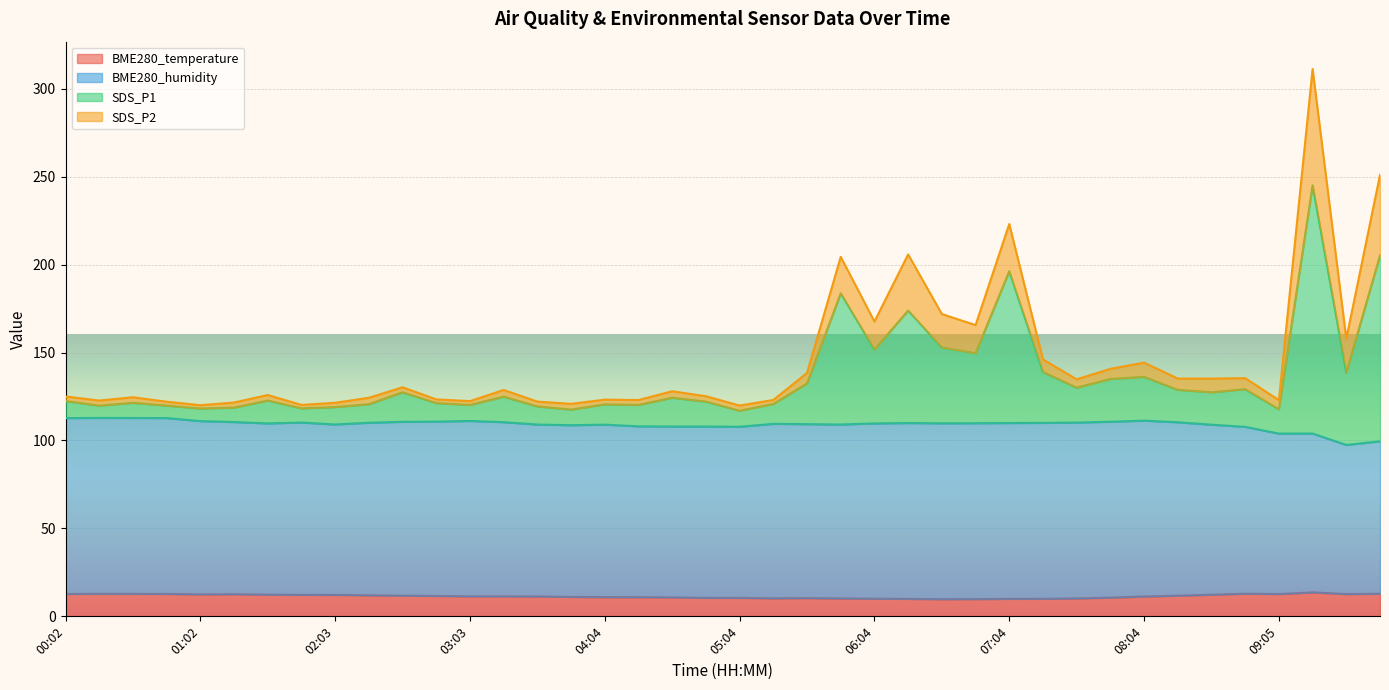

What is the value of the SDS_P1 point at the 37th from the left?

122.9